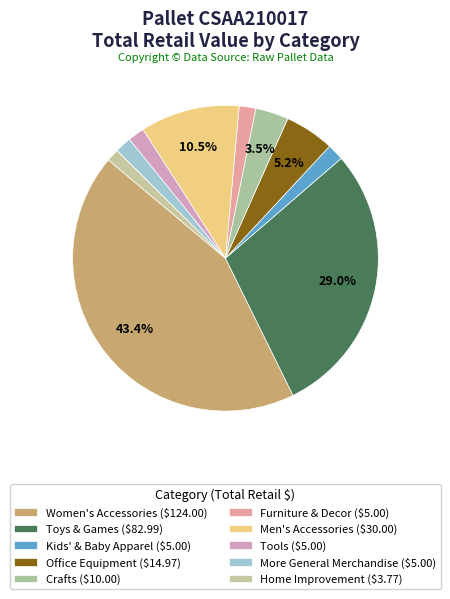

Between Tools and Furniture & Decor, which is larger?

Tools